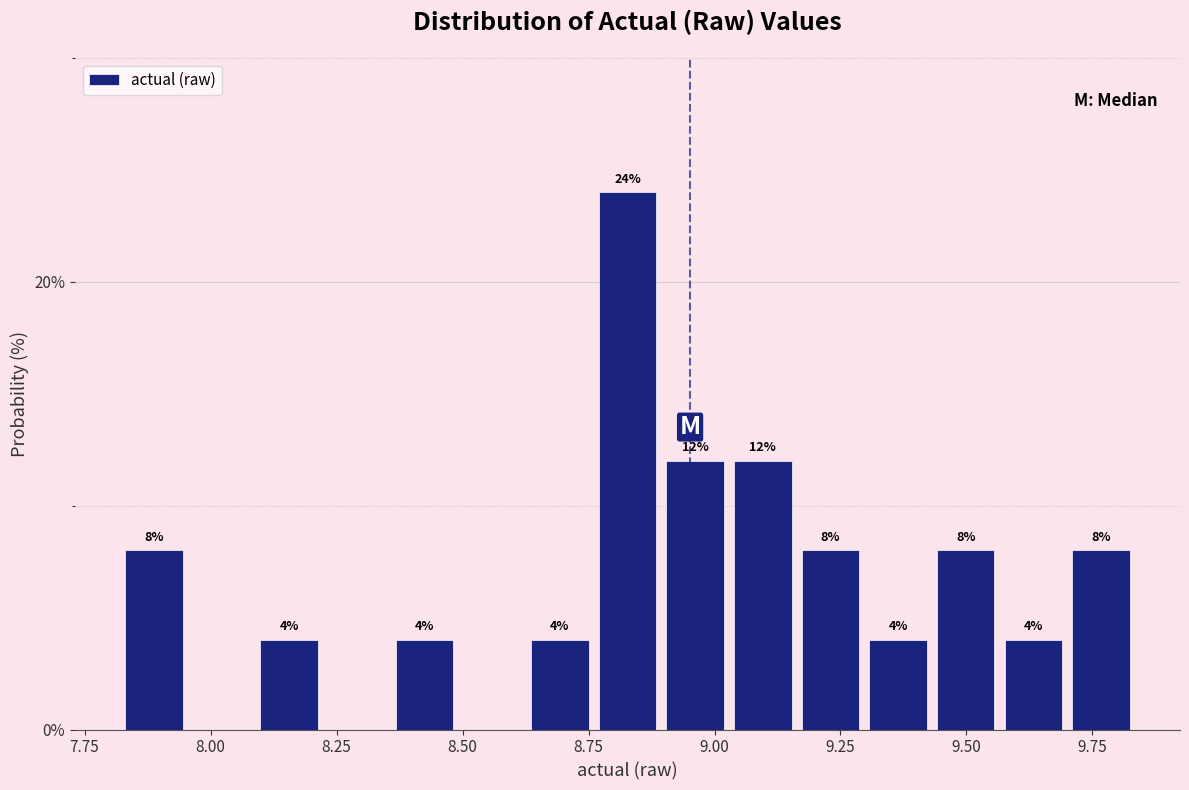

Read against the x-axis, roughly where is the centre of the tallest bar?

8.85